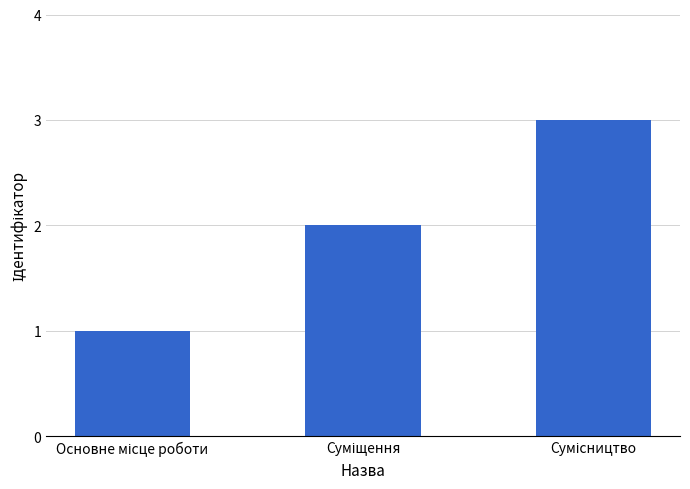

What is the difference between the second highest and minimum values?

1